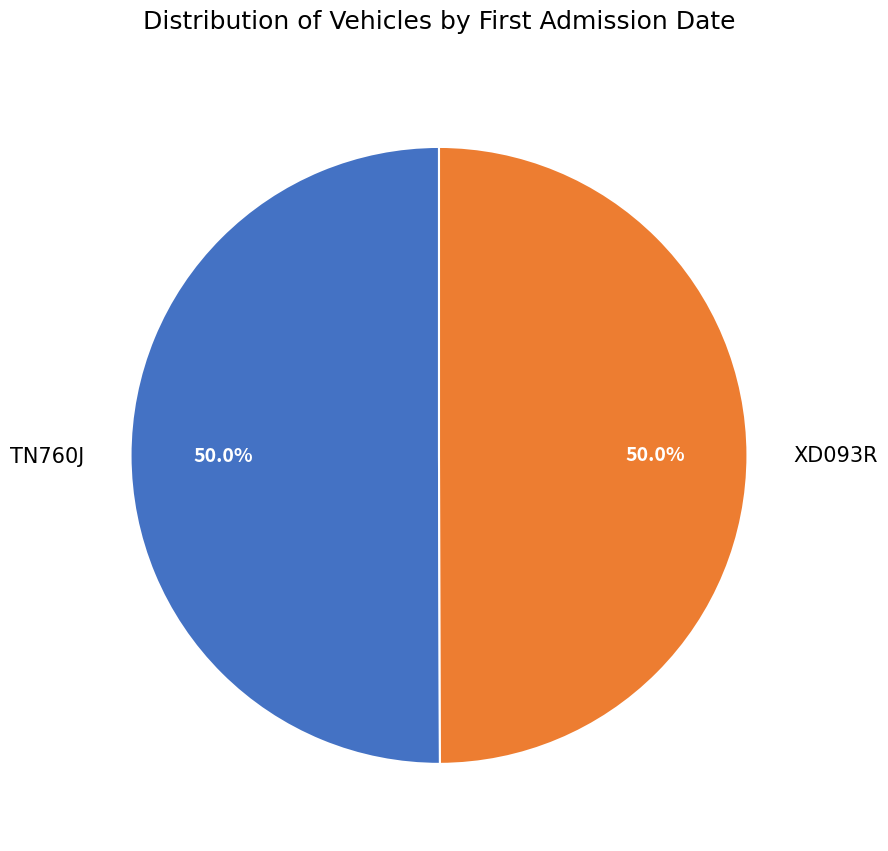

How much of the chart is everything except XD093R?

50.0%